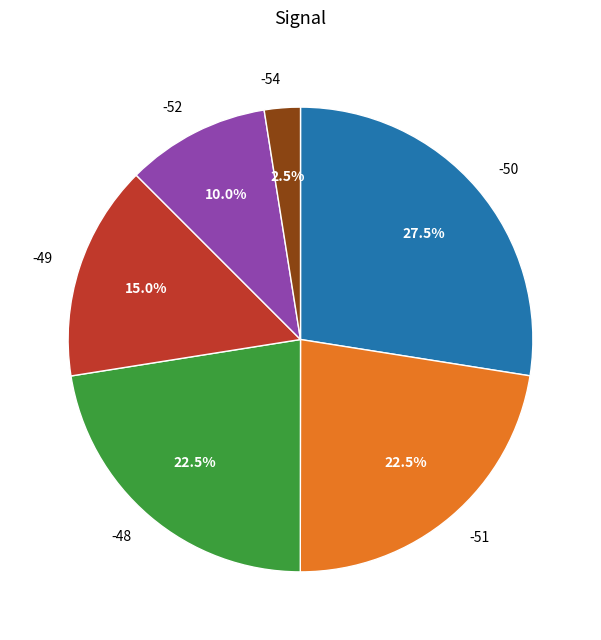

How many slices are in this pie chart?

6